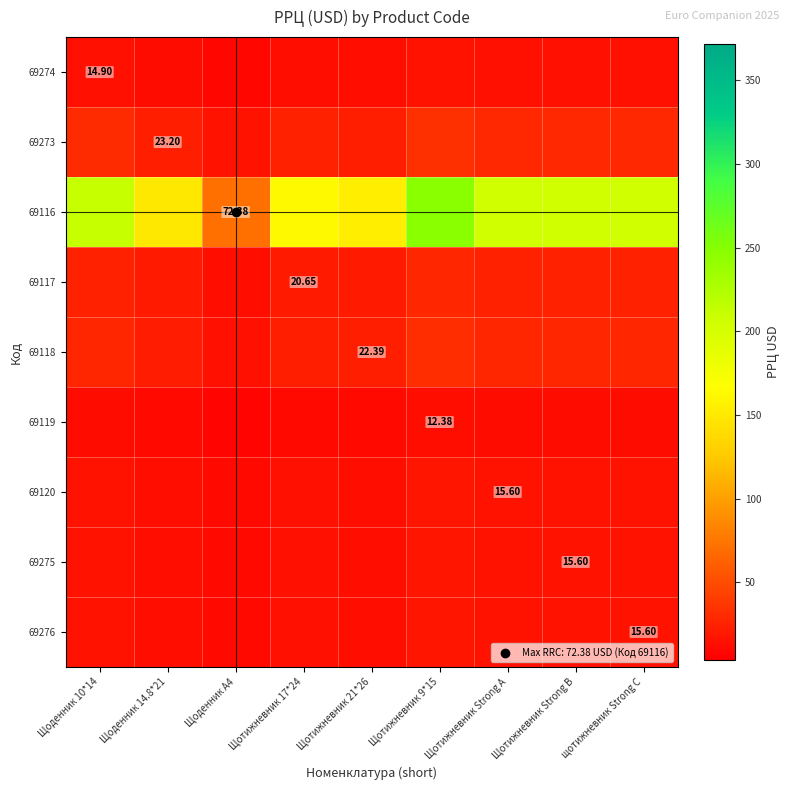

How many data points does each series have?

9